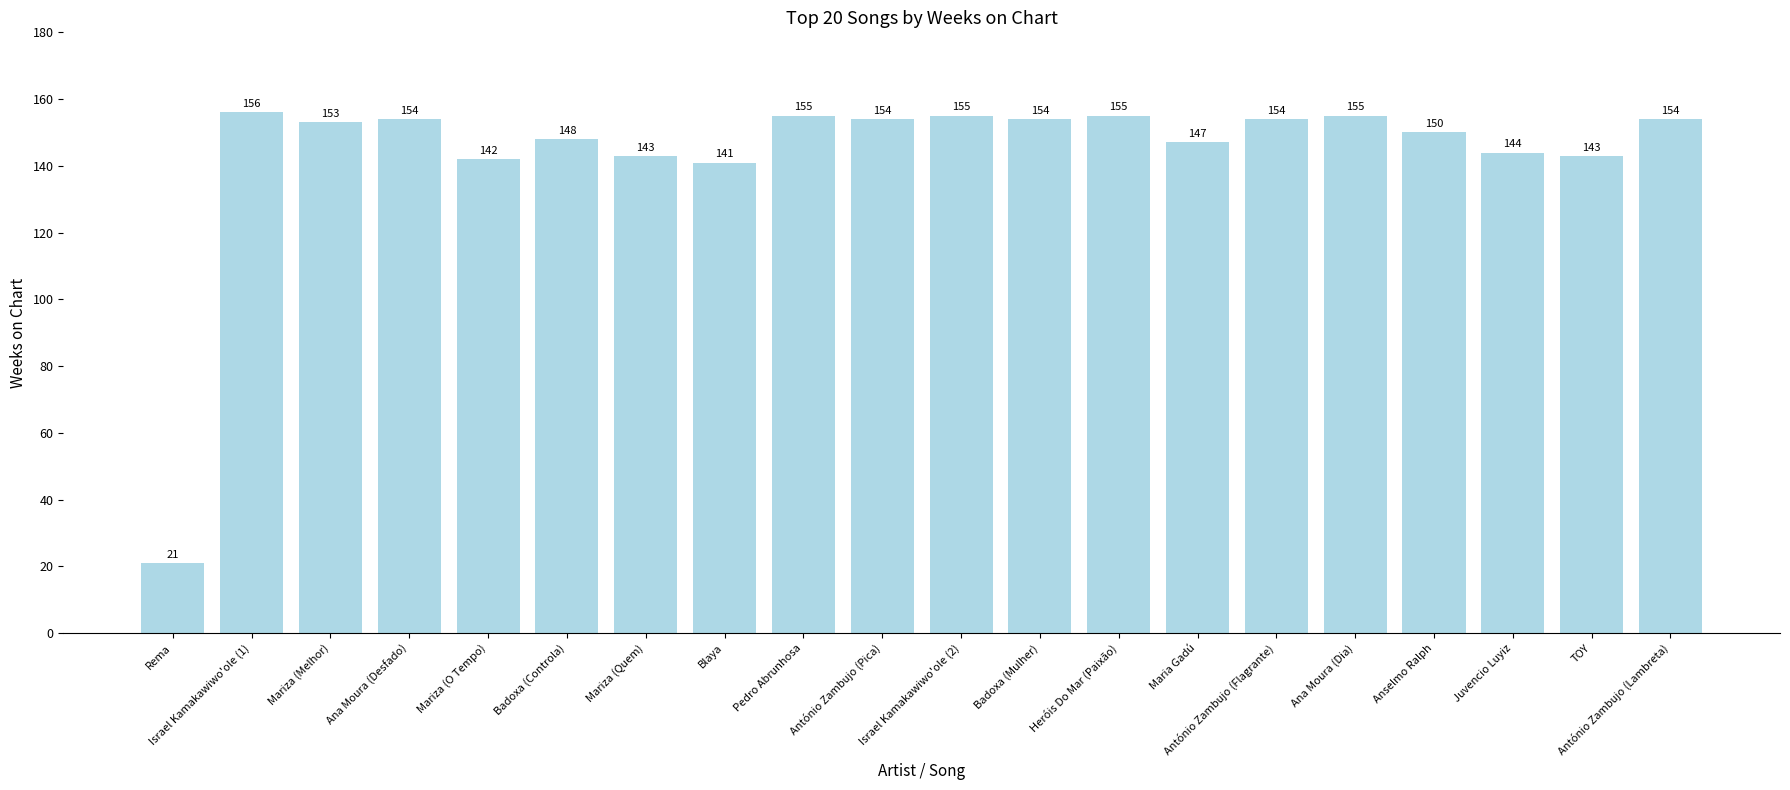

Between Israel Kamakawiwo'ole (2) and Mariza (Quem), which is larger?

Israel Kamakawiwo'ole (2)